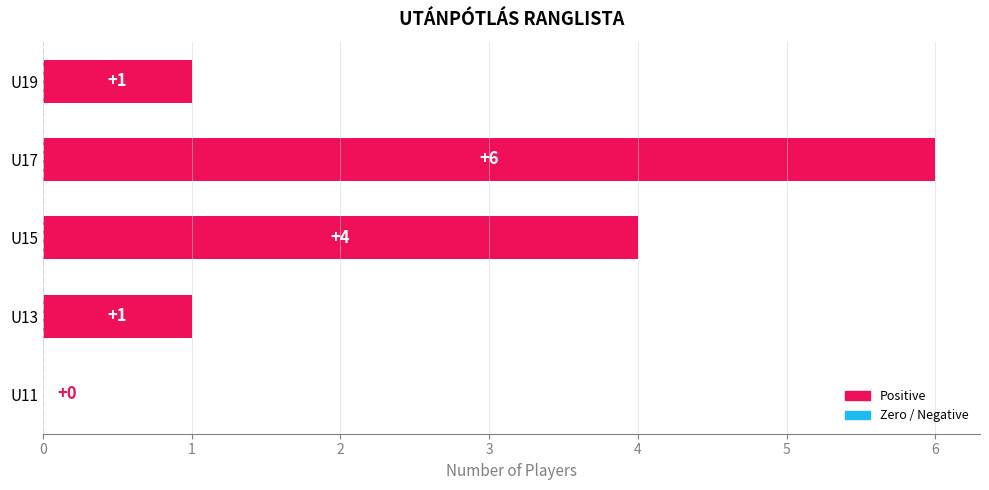

Reading bottom to top, list all the values displayed in this chart.

U11=0	U13=1	U15=4	U17=6	U19=1